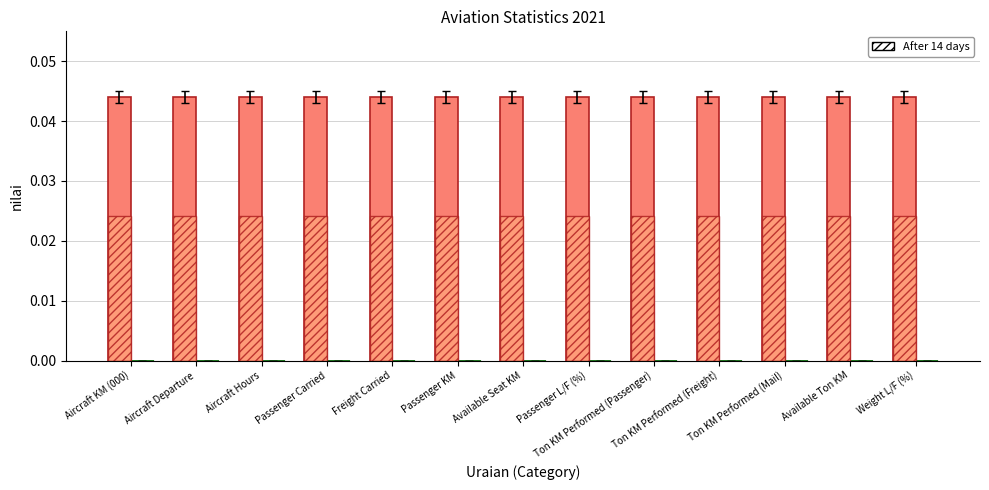

What position from the right is Available Ton KM?

2